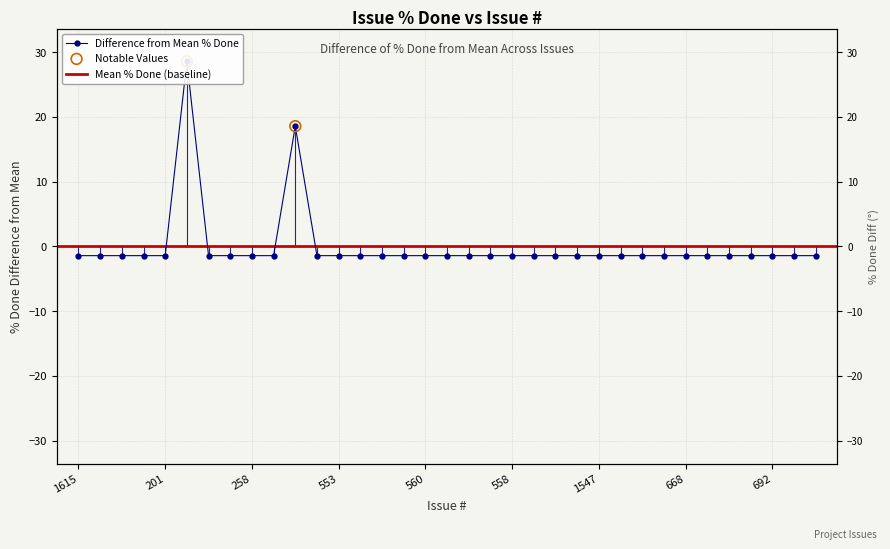

Between 560 and 201, which is larger?

560